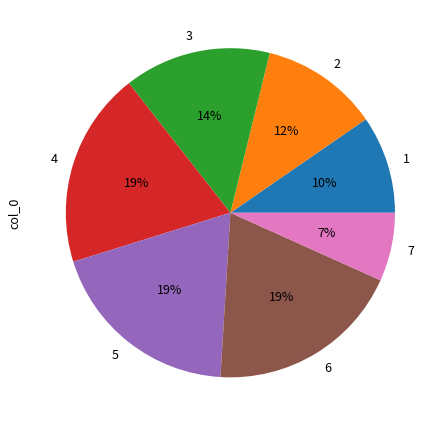

Which slice is the smallest?

7